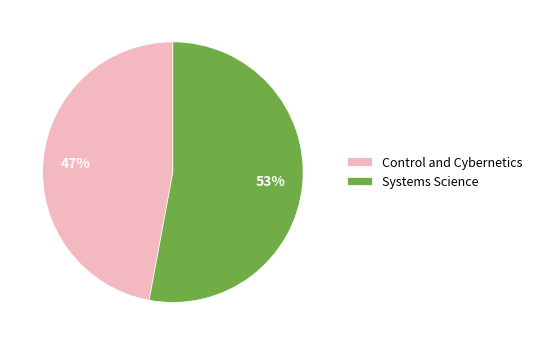

How many slices are in this pie chart?

2